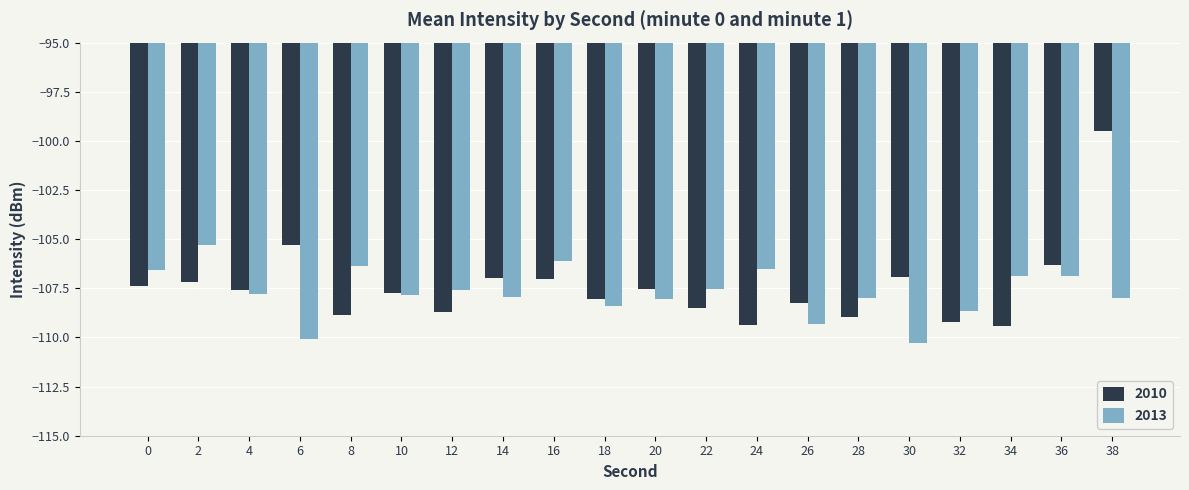

At 38, list the series in order from largest to smallest.

2010, 2013